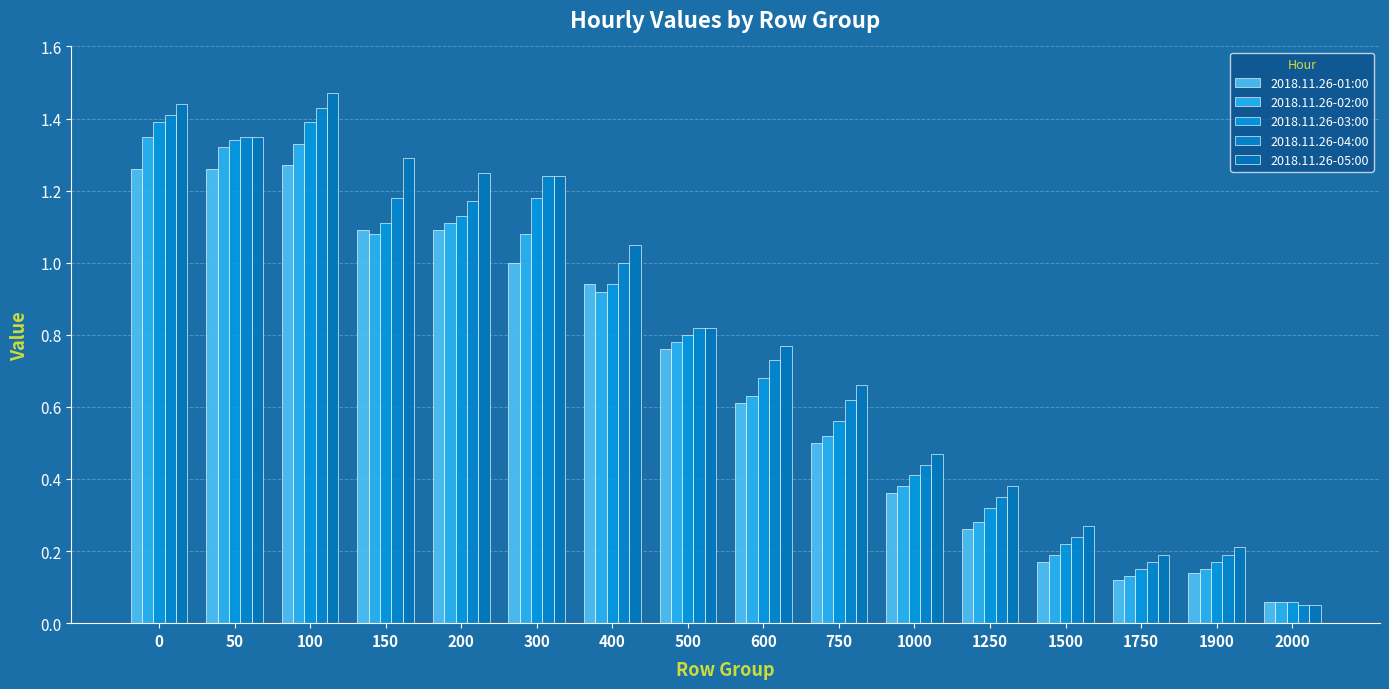

What is the maximum value for 2018.11.26-05:00?

1.5